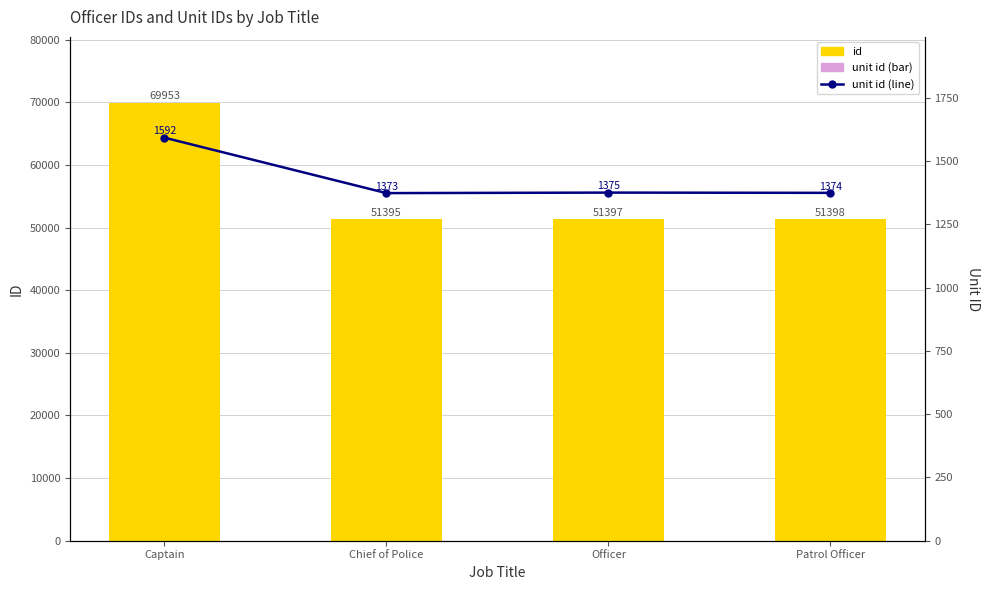

Where does the unit id series first go above 1375?

Captain